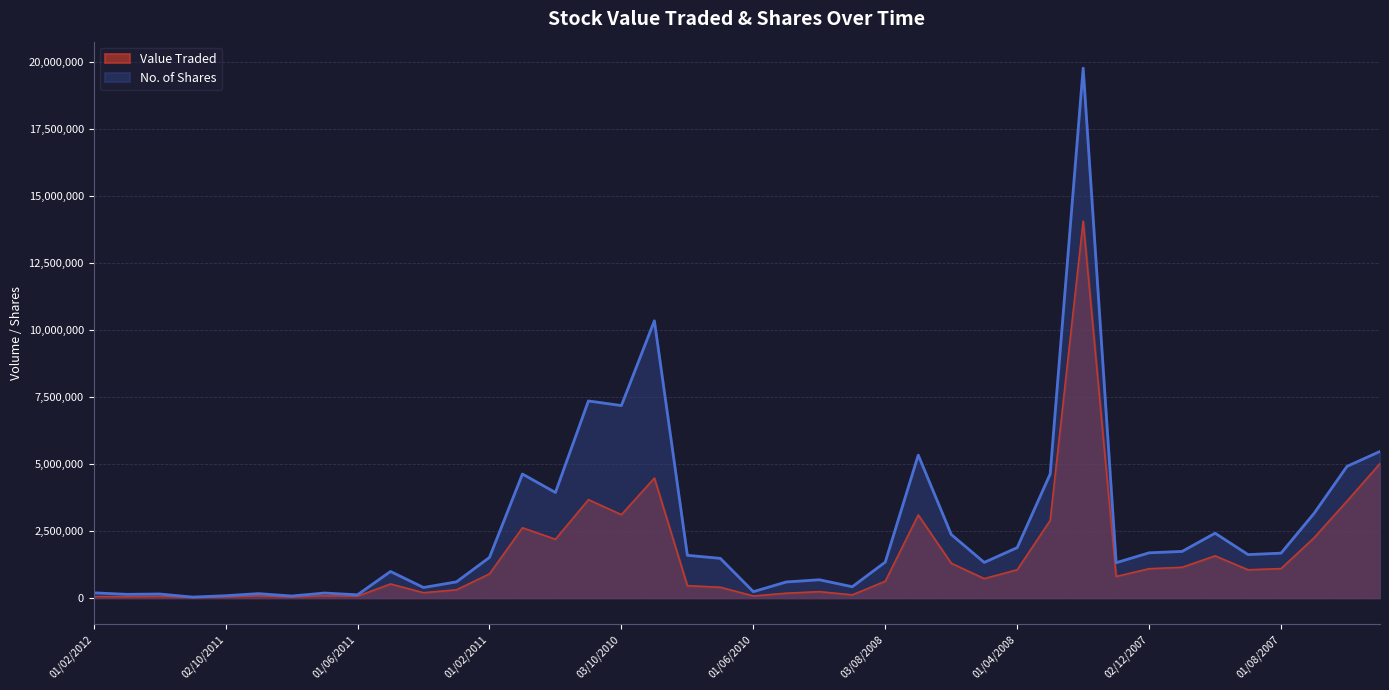

Is the value of Value Traded at 02/02/2008 greater than the value of No. of Shares at 02/01/2011?

Yes